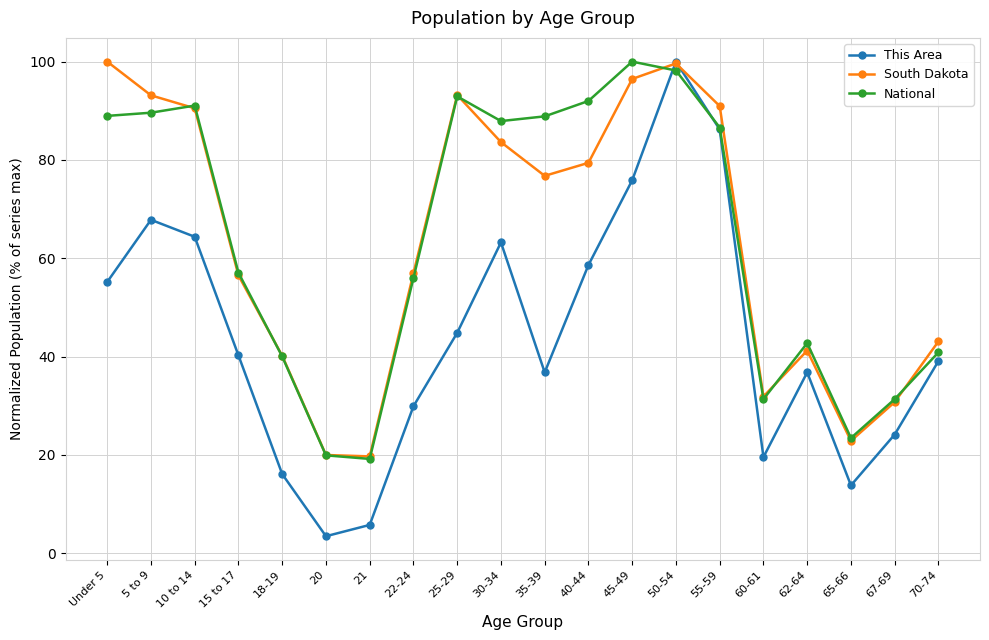

Which series has the largest range (max minus min)?

This Area